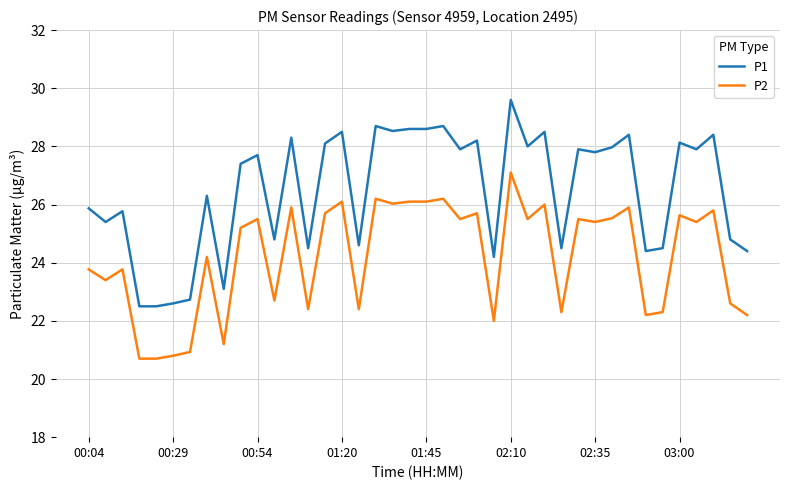

Which series has the largest total across all categories?

P1